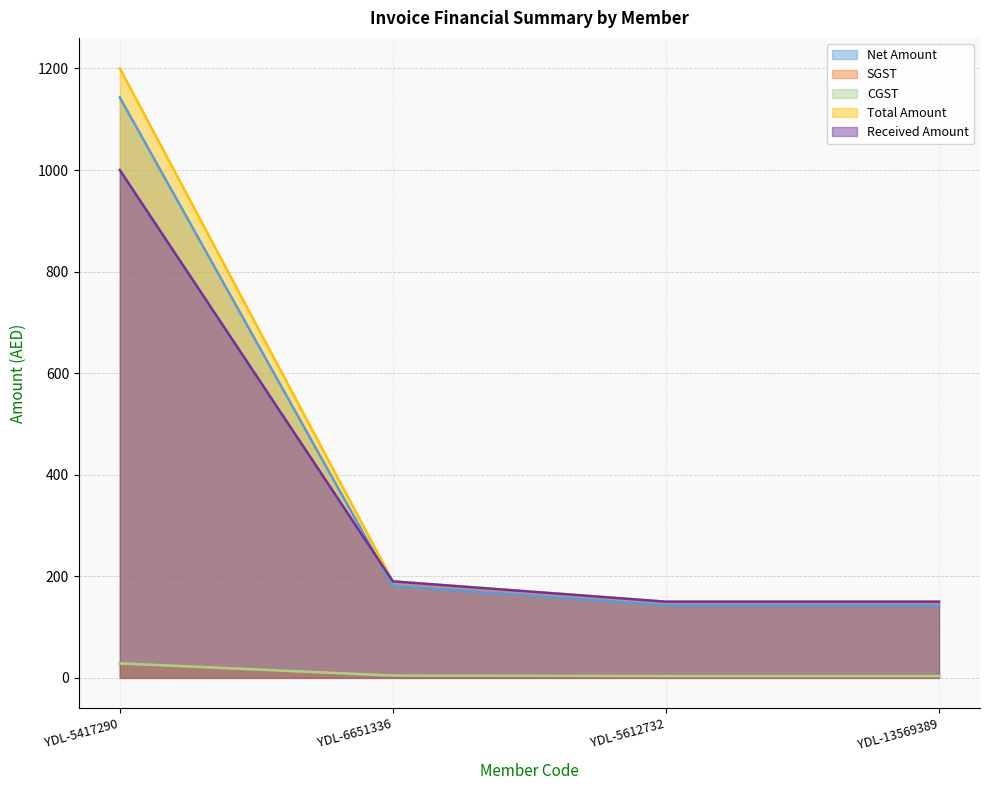

What is the approximate value of Total Amount at YDL-13569389?

150.0